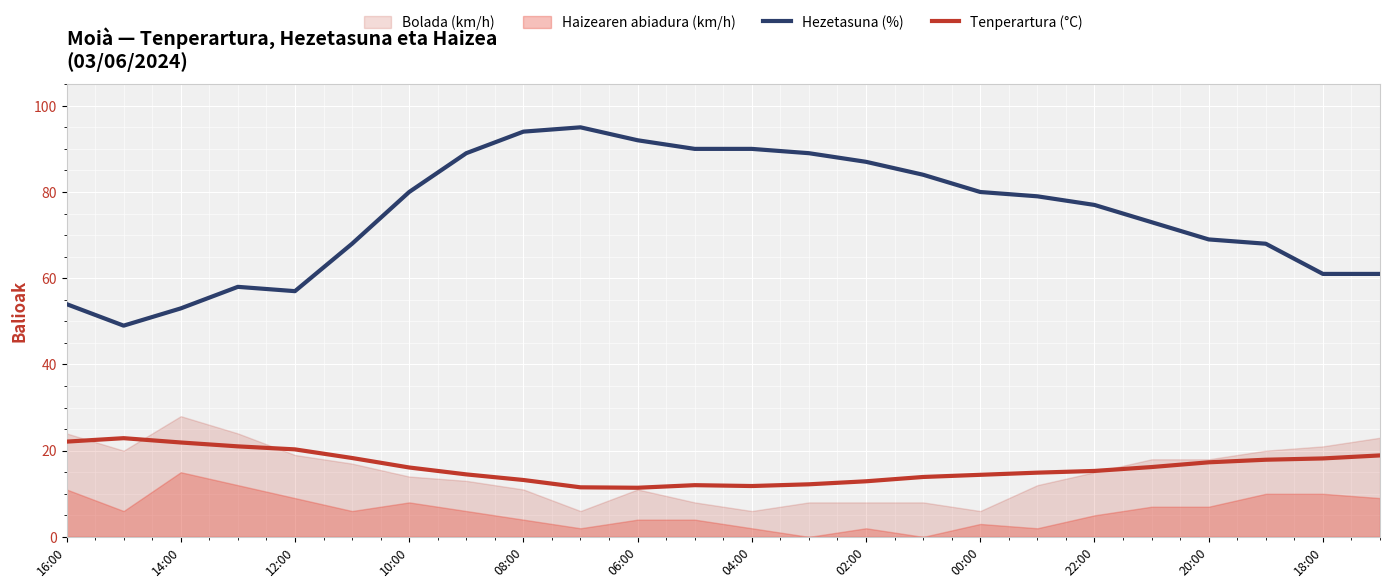

At which label does Hezetasuna (%) first exceed 79?

10:00